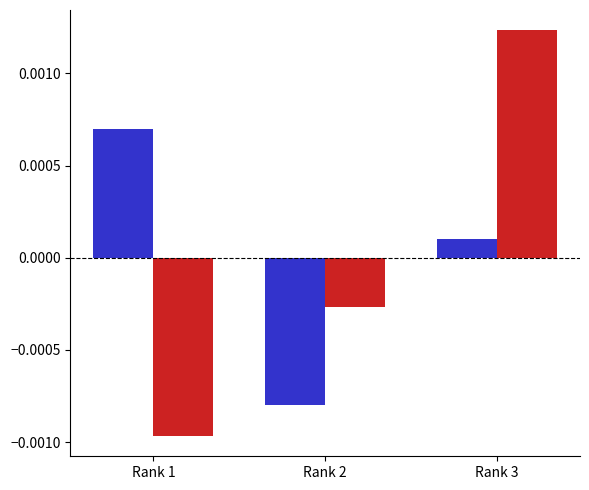

Which label corresponds to the smallest value in the chart?

Rank 1